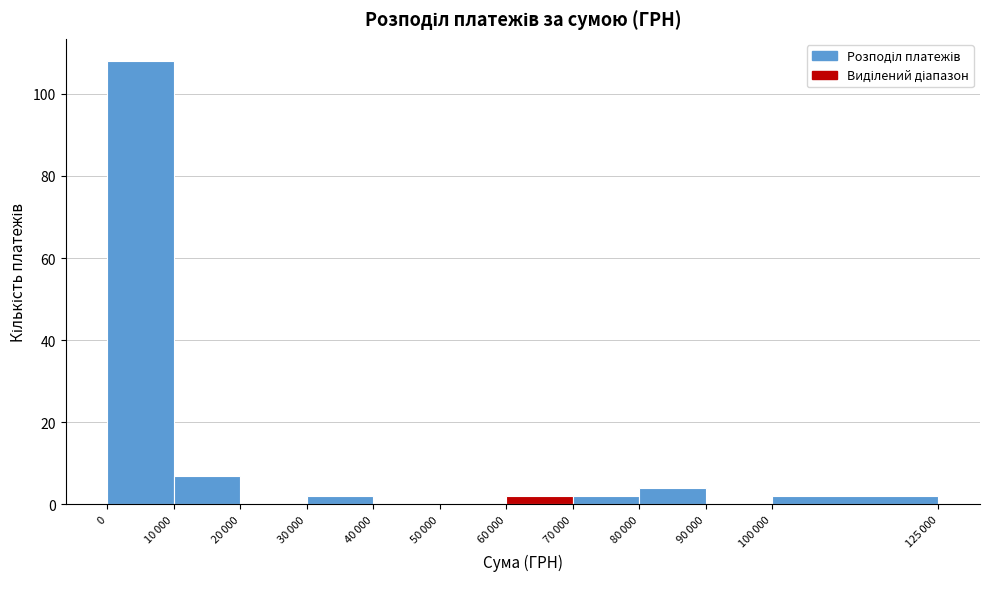

What is the sum of all values?

127